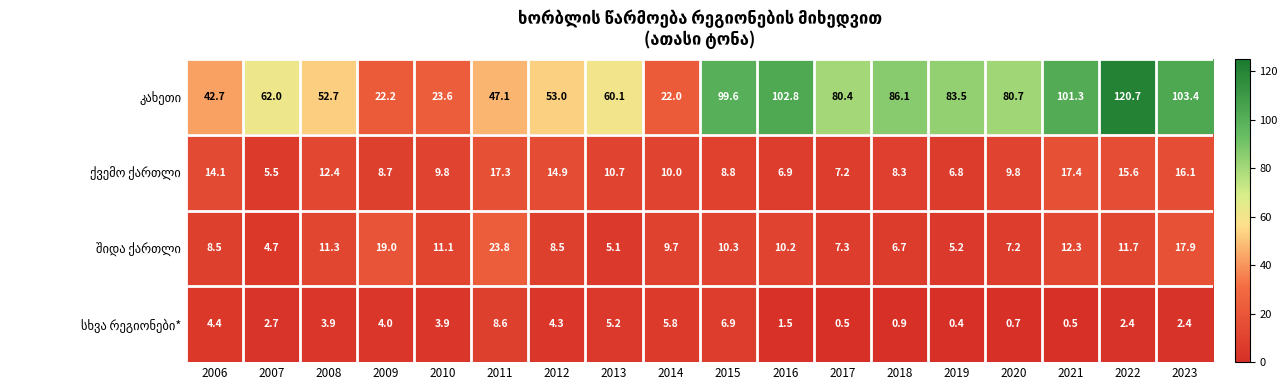

What is the difference between the highest and lowest values at 2019?

83.1